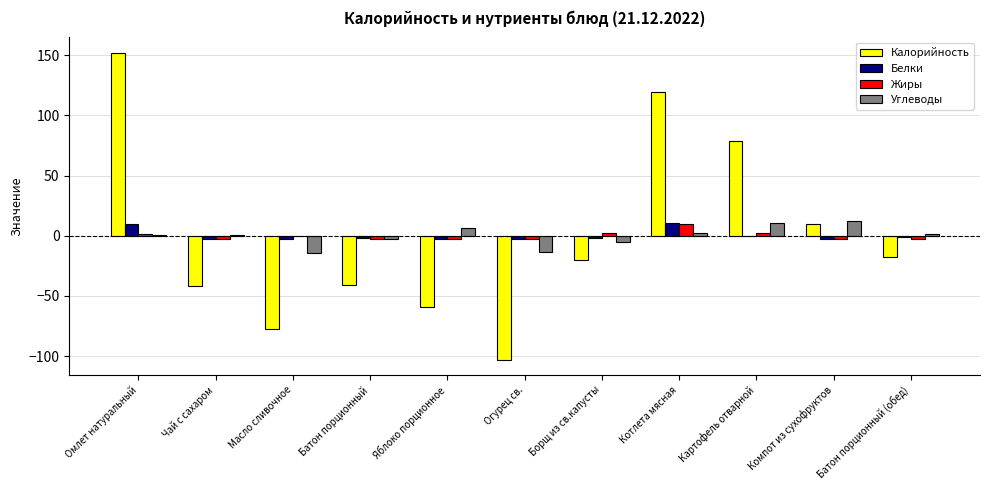

What is the maximum value shown in the chart?

152.1